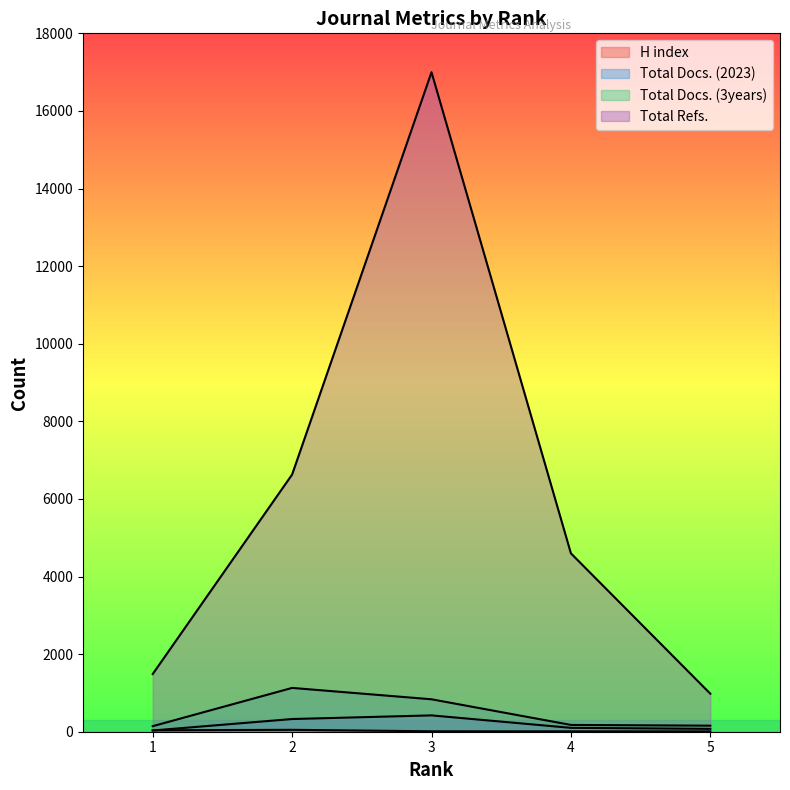

The value of Total Docs. (2023) at 4 is 100. True or false?

True